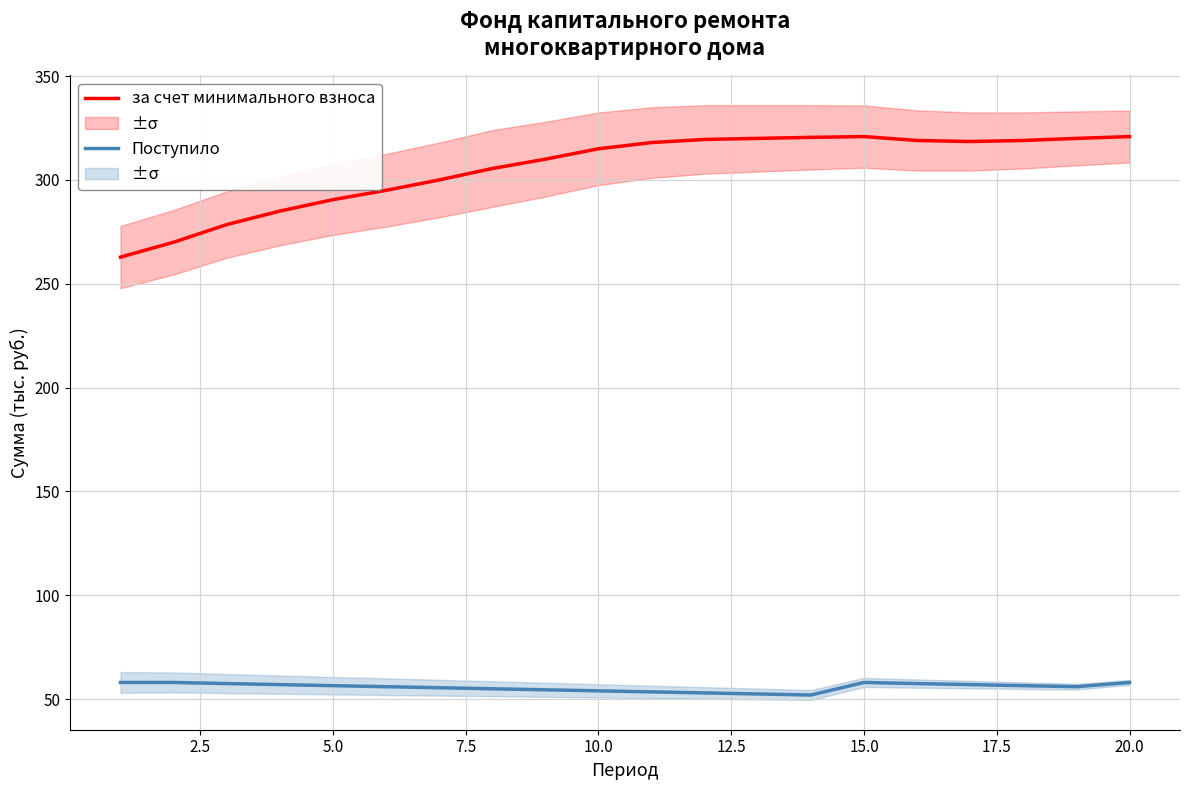

What is the highest value of the за счет минимального взноса series?

320.9